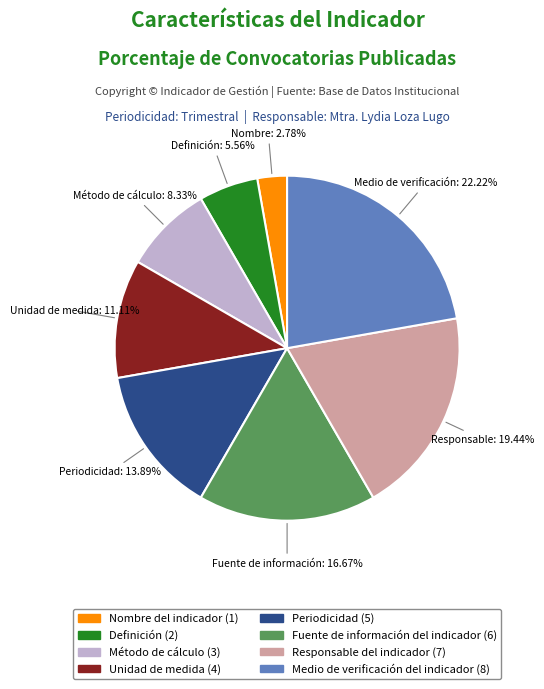

To the nearest percent, what is the difference between the largest and smallest slice percentages?

19%